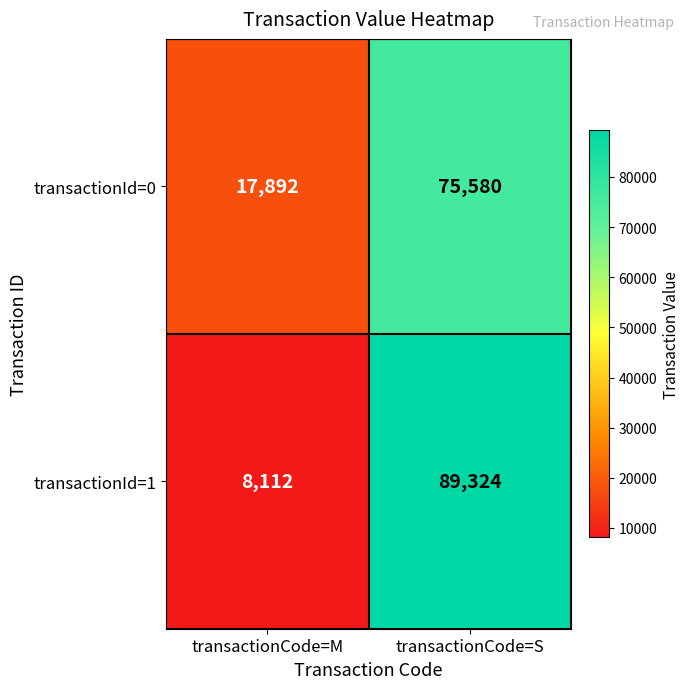

Where is transactionId=0 nearest to the value 46736?

transactionCode=M